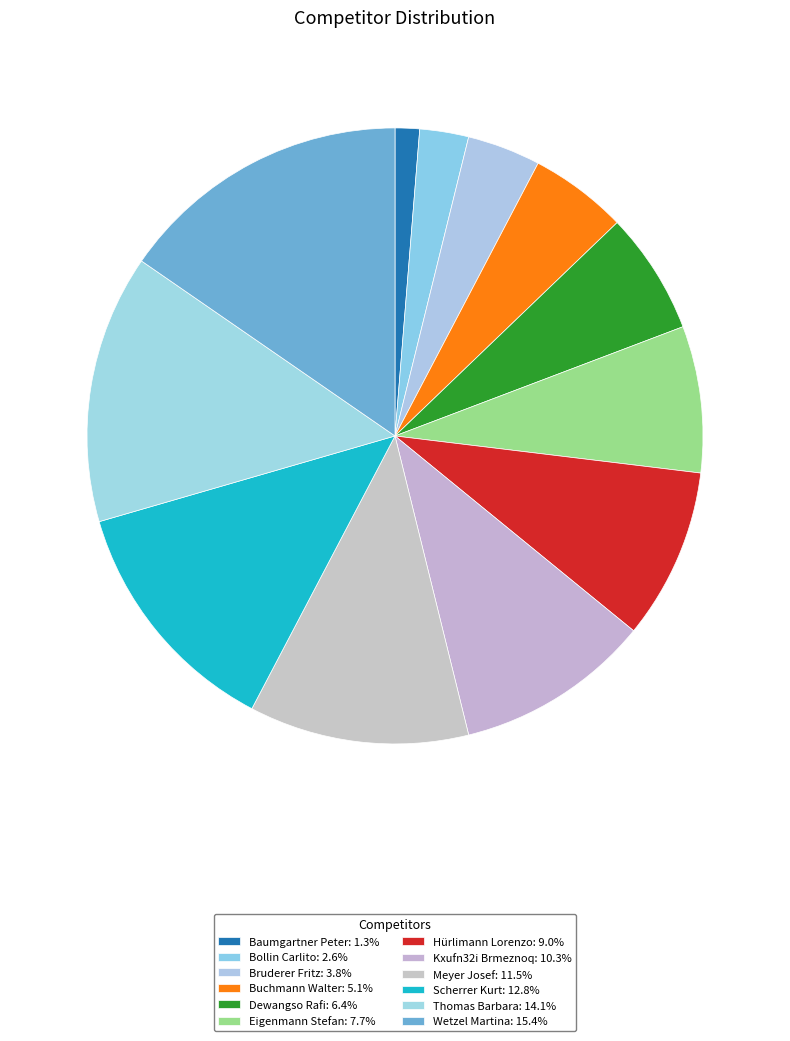

Does Kxufn32i Brmeznoq account for over 50% of the chart?

No